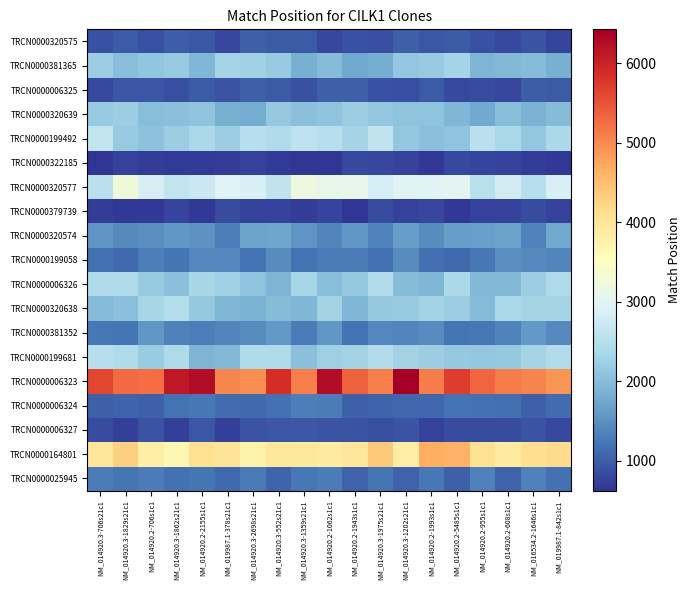

Reading left to right, extract all data points from this chart.

TRCN0000320575: NM_014920.3-706s21c1=897.0	NM_014920.3-1829s21c1=970.7	NM_014920.2-706s1c1=880.6	NM_014920.3-1862s21c1=993.5	NM_014920.2-2155s1c1=950.1	NM_019987.1-378s21c1=787.8	NM_014920.3-2698s21c1=1025.0	NM_014920.3-552s21c1=967.3	NM_014920.3-1359s21c1=974.0	NM_014920.2-1062s1c1=796.9	NM_014920.2-1943s1c1=883.6	NM_014920.3-1975s21c1=862.2	NM_014920.3-1202s21c1=1011.8	NM_014920.2-1993s1c1=935.7	NM_014920.2-5485s1c1=983.9	NM_014920.2-955s1c1=881.8	NM_014920.2-608s1c1=823.6	NM_016534.2-1646s1c1=911.7	NM_019987.1-842s1c1=779.6
TRCN0000381365: NM_014920.3-706s21c1=2218.5	NM_014920.3-1829s21c1=2020.0	NM_014920.2-706s1c1=2099.8	NM_014920.3-1862s21c1=2176.4	NM_014920.2-2155s1c1=1931.8	NM_019987.1-378s21c1=2305.2	NM_014920.3-2698s21c1=2258.2	NM_014920.3-552s21c1=2188.7	NM_014920.3-1359s21c1=1835.0	NM_014920.2-1062s1c1=1999.8	NM_014920.2-1943s1c1=1743.5	NM_014920.3-1975s21c1=1810.5	NM_014920.3-1202s21c1=2130.9	NM_014920.2-1993s1c1=2168.3	NM_014920.2-5485s1c1=2303.3	NM_014920.2-955s1c1=1914.5	NM_014920.2-608s1c1=1941.5	NM_016534.2-1646s1c1=2001.6	NM_019987.1-842s1c1=1831.8
TRCN0000006325: NM_014920.3-706s21c1=825.9	NM_014920.3-1829s21c1=922.2	NM_014920.2-706s1c1=929.0	NM_014920.3-1862s21c1=852.9	NM_014920.2-2155s1c1=976.3	NM_019987.1-378s21c1=911.5	NM_014920.3-2698s21c1=1021.7	NM_014920.3-552s21c1=984.8	NM_014920.3-1359s21c1=876.7	NM_014920.2-1062s1c1=1021.6	NM_014920.2-1943s1c1=1013.9	NM_014920.3-1975s21c1=897.6	NM_014920.3-1202s21c1=870.0	NM_014920.2-1993s1c1=979.9	NM_014920.2-5485s1c1=828.6	NM_014920.2-955s1c1=845.4	NM_014920.2-608s1c1=791.7	NM_016534.2-1646s1c1=1009.0	NM_019987.1-842s1c1=974.9
TRCN0000320639: NM_014920.3-706s21c1=2179.4	NM_014920.3-1829s21c1=2225.9	NM_014920.2-706s1c1=2027.7	NM_014920.3-1862s21c1=2053.0	NM_014920.2-2155s1c1=2095.3	NM_019987.1-378s21c1=1831.2	NM_014920.3-2698s21c1=1815.6	NM_014920.3-552s21c1=2156.7	NM_014920.3-1359s21c1=2035.2	NM_014920.2-1062s1c1=2093.2	NM_014920.2-1943s1c1=2216.2	NM_014920.3-1975s21c1=2136.0	NM_014920.3-1202s21c1=2086.0	NM_014920.2-1993s1c1=2089.5	NM_014920.2-5485s1c1=1932.3	NM_014920.2-955s1c1=1764.0	NM_014920.2-608s1c1=2014.0	NM_016534.2-1646s1c1=1877.2	NM_019987.1-842s1c1=1996.7
TRCN0000199492: NM_014920.3-706s21c1=2630.1	NM_014920.3-1829s21c1=2188.2	NM_014920.2-706s1c1=2062.9	NM_014920.3-1862s21c1=2222.0	NM_014920.2-2155s1c1=2378.0	NM_019987.1-378s21c1=2230.7	NM_014920.3-2698s21c1=2493.5	NM_014920.3-552s21c1=2418.7	NM_014920.3-1359s21c1=2580.5	NM_014920.2-1062s1c1=2495.2	NM_014920.2-1943s1c1=2311.2	NM_014920.3-1975s21c1=2602.0	NM_014920.3-1202s21c1=2140.4	NM_014920.2-1993s1c1=2037.5	NM_014920.2-5485s1c1=2085.5	NM_014920.2-955s1c1=2536.6	NM_014920.2-608s1c1=2350.8	NM_016534.2-1646s1c1=2136.4	NM_019987.1-842s1c1=2378.7
TRCN0000322185: NM_014920.3-706s21c1=639.5	NM_014920.3-1829s21c1=756.1	NM_014920.2-706s1c1=702.5	NM_014920.3-1862s21c1=688.5	NM_014920.2-2155s1c1=671.5	NM_019987.1-378s21c1=714.0	NM_014920.3-2698s21c1=741.9	NM_014920.3-552s21c1=684.4	NM_014920.3-1359s21c1=625.7	NM_014920.2-1062s1c1=632.2	NM_014920.2-1943s1c1=812.9	NM_014920.3-1975s21c1=801.5	NM_014920.3-1202s21c1=756.8	NM_014920.2-1993s1c1=663.8	NM_014920.2-5485s1c1=814.5	NM_014920.2-955s1c1=773.7	NM_014920.2-608s1c1=760.5	NM_016534.2-1646s1c1=703.2	NM_019987.1-842s1c1=665.2
TRCN0000320577: NM_014920.3-706s21c1=2539.2	NM_014920.3-1829s21c1=3237.9	NM_014920.2-706s1c1=2850.7	NM_014920.3-1862s21c1=2631.0	NM_014920.2-2155s1c1=2720.8	NM_019987.1-378s21c1=2957.7	NM_014920.3-2698s21c1=2889.0	NM_014920.3-552s21c1=2608.9	NM_014920.3-1359s21c1=3198.1	NM_014920.2-1062s1c1=3113.1	NM_014920.2-1943s1c1=3079.2	NM_014920.3-1975s21c1=2830.1	NM_014920.3-1202s21c1=2999.3	NM_014920.2-1993s1c1=2961.9	NM_014920.2-5485s1c1=3018.9	NM_014920.2-955s1c1=2528.8	NM_014920.2-608s1c1=2816.0	NM_016534.2-1646s1c1=2491.7	NM_019987.1-842s1c1=2883.8
TRCN0000379739: NM_014920.3-706s21c1=705.1	NM_014920.3-1829s21c1=663.8	NM_014920.2-706s1c1=654.6	NM_014920.3-1862s21c1=762.5	NM_014920.2-2155s1c1=669.6	NM_019987.1-378s21c1=837.8	NM_014920.3-2698s21c1=761.1	NM_014920.3-552s21c1=743.0	NM_014920.3-1359s21c1=708.9	NM_014920.2-1062s1c1=763.3	NM_014920.2-1943s1c1=636.6	NM_014920.3-1975s21c1=845.2	NM_014920.3-1202s21c1=739.1	NM_014920.2-1993s1c1=806.0	NM_014920.2-5485s1c1=650.0	NM_014920.2-955s1c1=740.0	NM_014920.2-608s1c1=740.9	NM_016534.2-1646s1c1=840.6	NM_019987.1-842s1c1=759.0
TRCN0000320574: NM_014920.3-706s21c1=1537.7	NM_014920.3-1829s21c1=1441.6	NM_014920.2-706s1c1=1471.7	NM_014920.3-1862s21c1=1559.6	NM_014920.2-2155s1c1=1521.6	NM_019987.1-378s21c1=1327.5	NM_014920.3-2698s21c1=1701.7	NM_014920.3-552s21c1=1734.2	NM_014920.3-1359s21c1=1550.0	NM_014920.2-1062s1c1=1382.7	NM_014920.2-1943s1c1=1575.1	NM_014920.3-1975s21c1=1368.0	NM_014920.3-1202s21c1=1630.1	NM_014920.2-1993s1c1=1448.3	NM_014920.2-5485s1c1=1624.1	NM_014920.2-955s1c1=1655.6	NM_014920.2-608s1c1=1674.9	NM_016534.2-1646s1c1=1367.6	NM_019987.1-842s1c1=1743.4
TRCN0000199058: NM_014920.3-706s21c1=1181.0	NM_014920.3-1829s21c1=1106.7	NM_014920.2-706s1c1=1306.1	NM_014920.3-1862s21c1=1235.2	NM_014920.2-2155s1c1=1412.1	NM_019987.1-378s21c1=1403.8	NM_014920.3-2698s21c1=1214.5	NM_014920.3-552s21c1=1459.6	NM_014920.3-1359s21c1=1204.4	NM_014920.2-1062s1c1=1285.0	NM_014920.2-1943s1c1=1290.8	NM_014920.3-1975s21c1=1190.9	NM_014920.3-1202s21c1=1453.1	NM_014920.2-1993s1c1=1155.7	NM_014920.2-5485s1c1=1109.6	NM_014920.2-955s1c1=1260.0	NM_014920.2-608s1c1=1474.8	NM_016534.2-1646s1c1=1436.0	NM_019987.1-842s1c1=1380.8
TRCN0000006326: NM_014920.3-706s21c1=2419.9	NM_014920.3-1829s21c1=2421.7	NM_014920.2-706s1c1=2178.3	NM_014920.3-1862s21c1=2046.4	NM_014920.2-2155s1c1=2342.8	NM_019987.1-378s21c1=2271.0	NM_014920.3-2698s21c1=2083.9	NM_014920.3-552s21c1=1902.5	NM_014920.3-1359s21c1=2326.4	NM_014920.2-1062s1c1=2011.6	NM_014920.2-1943s1c1=2166.0	NM_014920.3-1975s21c1=2449.8	NM_014920.3-1202s21c1=1997.7	NM_014920.2-1993s1c1=1920.9	NM_014920.2-5485s1c1=2381.2	NM_014920.2-955s1c1=1940.7	NM_014920.2-608s1c1=1957.6	NM_016534.2-1646s1c1=2230.6	NM_019987.1-842s1c1=2409.4
TRCN0000320638: NM_014920.3-706s21c1=1968.7	NM_014920.3-1829s21c1=2042.7	NM_014920.2-706s1c1=2346.3	NM_014920.3-1862s21c1=2472.6	NM_014920.2-2155s1c1=2166.5	NM_019987.1-378s21c1=1934.6	NM_014920.3-2698s21c1=1850.2	NM_014920.3-552s21c1=1990.3	NM_014920.3-1359s21c1=1926.8	NM_014920.2-1062s1c1=2281.4	NM_014920.2-1943s1c1=1920.3	NM_014920.3-1975s21c1=2166.0	NM_014920.3-1202s21c1=2170.1	NM_014920.2-1993s1c1=2292.2	NM_014920.2-5485s1c1=2218.7	NM_014920.2-955s1c1=1970.9	NM_014920.2-608s1c1=2363.6	NM_016534.2-1646s1c1=2306.0	NM_019987.1-842s1c1=2321.3
TRCN0000381352: NM_014920.3-706s21c1=1238.8	NM_014920.3-1829s21c1=1235.8	NM_014920.2-706s1c1=1571.7	NM_014920.3-1862s21c1=1350.2	NM_014920.2-2155s1c1=1309.8	NM_019987.1-378s21c1=1388.2	NM_014920.3-2698s21c1=1461.1	NM_014920.3-552s21c1=1583.4	NM_014920.3-1359s21c1=1303.8	NM_014920.2-1062s1c1=1570.5	NM_014920.2-1943s1c1=1194.4	NM_014920.3-1975s21c1=1416.1	NM_014920.3-1202s21c1=1393.0	NM_014920.2-1993s1c1=1449.0	NM_014920.2-5485s1c1=1228.3	NM_014920.2-955s1c1=1242.7	NM_014920.2-608s1c1=1359.2	NM_016534.2-1646s1c1=1587.8	NM_019987.1-842s1c1=1433.1
TRCN0000199681: NM_014920.3-706s21c1=2503.9	NM_014920.3-1829s21c1=2418.3	NM_014920.2-706s1c1=2194.3	NM_014920.3-1862s21c1=2405.3	NM_014920.2-2155s1c1=1895.5	NM_019987.1-378s21c1=1956.2	NM_014920.3-2698s21c1=2435.0	NM_014920.3-552s21c1=2413.3	NM_014920.3-1359s21c1=2038.3	NM_014920.2-1062s1c1=2236.5	NM_014920.2-1943s1c1=2286.5	NM_014920.3-1975s21c1=2460.5	NM_014920.3-1202s21c1=2284.5	NM_014920.2-1993s1c1=2216.0	NM_014920.2-5485s1c1=2157.9	NM_014920.2-955s1c1=2132.4	NM_014920.2-608s1c1=2166.7	NM_016534.2-1646s1c1=2317.0	NM_019987.1-842s1c1=2460.3
TRCN0000006323: NM_014920.3-706s21c1=5629.1	NM_014920.3-1829s21c1=5276.2	NM_014920.2-706s1c1=5257.1	NM_014920.3-1862s21c1=6129.3	NM_014920.2-2155s1c1=6250.1	NM_019987.1-378s21c1=5032.1	NM_014920.3-2698s21c1=4965.8	NM_014920.3-552s21c1=5869.7	NM_014920.3-1359s21c1=5102.1	NM_014920.2-1062s1c1=6264.0	NM_014920.2-1943s1c1=5383.2	NM_014920.3-1975s21c1=5098.2	NM_014920.3-1202s21c1=6428.9	NM_014920.2-1993s1c1=5135.3	NM_014920.2-5485s1c1=5708.0	NM_014920.2-955s1c1=5339.4	NM_014920.2-608s1c1=5114.8	NM_016534.2-1646s1c1=5049.6	NM_019987.1-842s1c1=4888.0
TRCN0000006324: NM_014920.3-706s21c1=1020.9	NM_014920.3-1829s21c1=1063.0	NM_014920.2-706s1c1=1020.2	NM_014920.3-1862s21c1=1210.2	NM_014920.2-2155s1c1=1241.9	NM_019987.1-378s21c1=1140.4	NM_014920.3-2698s21c1=1113.7	NM_014920.3-552s21c1=1179.6	NM_014920.3-1359s21c1=1310.5	NM_014920.2-1062s1c1=1302.1	NM_014920.2-1943s1c1=1016.7	NM_014920.3-1975s21c1=1065.4	NM_014920.3-1202s21c1=1085.0	NM_014920.2-1993s1c1=1089.4	NM_014920.2-5485s1c1=1203.2	NM_014920.2-955s1c1=1178.0	NM_014920.2-608s1c1=1148.4	NM_016534.2-1646s1c1=1018.7	NM_019987.1-842s1c1=1133.3
TRCN0000006327: NM_014920.3-706s21c1=836.9	NM_014920.3-1829s21c1=731.7	NM_014920.2-706s1c1=914.1	NM_014920.3-1862s21c1=719.3	NM_014920.2-2155s1c1=936.9	NM_019987.1-378s21c1=731.1	NM_014920.3-2698s21c1=916.7	NM_014920.3-552s21c1=931.4	NM_014920.3-1359s21c1=950.6	NM_014920.2-1062s1c1=906.3	NM_014920.2-1943s1c1=900.7	NM_014920.3-1975s21c1=866.5	NM_014920.3-1202s21c1=900.6	NM_014920.2-1993s1c1=739.9	NM_014920.2-5485s1c1=840.0	NM_014920.2-955s1c1=834.5	NM_014920.2-608s1c1=831.0	NM_016534.2-1646s1c1=920.1	NM_019987.1-842s1c1=821.7
TRCN0000164801: NM_014920.3-706s21c1=3973.1	NM_014920.3-1829s21c1=4287.3	NM_014920.2-706s1c1=3826.7	NM_014920.3-1862s21c1=3670.3	NM_014920.2-2155s1c1=4087.7	NM_019987.1-378s21c1=4012.4	NM_014920.3-2698s21c1=3784.9	NM_014920.3-552s21c1=3951.4	NM_014920.3-1359s21c1=3950.1	NM_014920.2-1062s1c1=3902.0	NM_014920.2-1943s1c1=3966.2	NM_014920.3-1975s21c1=4344.3	NM_014920.3-1202s21c1=3864.2	NM_014920.2-1993s1c1=4669.1	NM_014920.2-5485s1c1=4629.0	NM_014920.2-955s1c1=4091.4	NM_014920.2-608s1c1=3903.1	NM_016534.2-1646s1c1=4115.0	NM_019987.1-842s1c1=4158.7
TRCN0000025945: NM_014920.3-706s21c1=1301.2	NM_014920.3-1829s21c1=1231.9	NM_014920.2-706s1c1=1285.6	NM_014920.3-1862s21c1=1189.6	NM_014920.2-2155s1c1=1225.0	NM_019987.1-378s21c1=1103.1	NM_014920.3-2698s21c1=1261.0	NM_014920.3-552s21c1=1072.8	NM_014920.3-1359s21c1=1246.8	NM_014920.2-1062s1c1=1305.5	NM_014920.2-1943s1c1=1048.0	NM_014920.3-1975s21c1=1218.4	NM_014920.3-1202s21c1=1034.9	NM_014920.2-1993s1c1=1257.8	NM_014920.2-5485s1c1=1031.2	NM_014920.2-955s1c1=1332.1	NM_014920.2-608s1c1=1049.9	NM_016534.2-1646s1c1=1340.2	NM_019987.1-842s1c1=1178.0